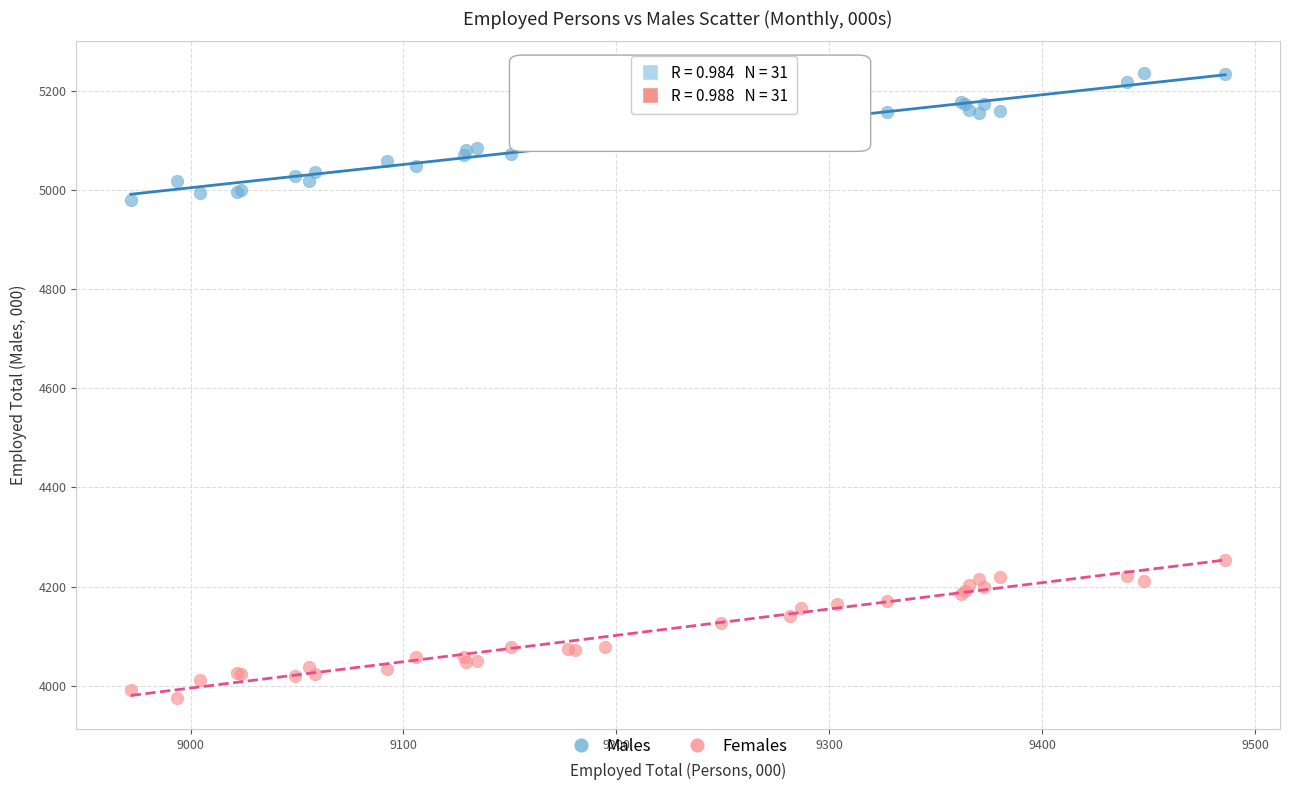

Across all series, what Y value is closest to 4606?

4252.8